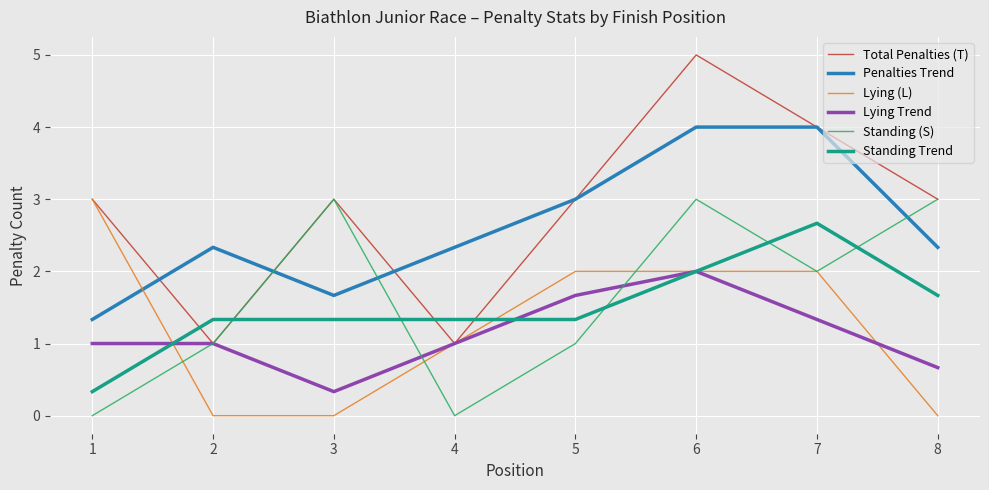

How many lines are shown in the chart?

6